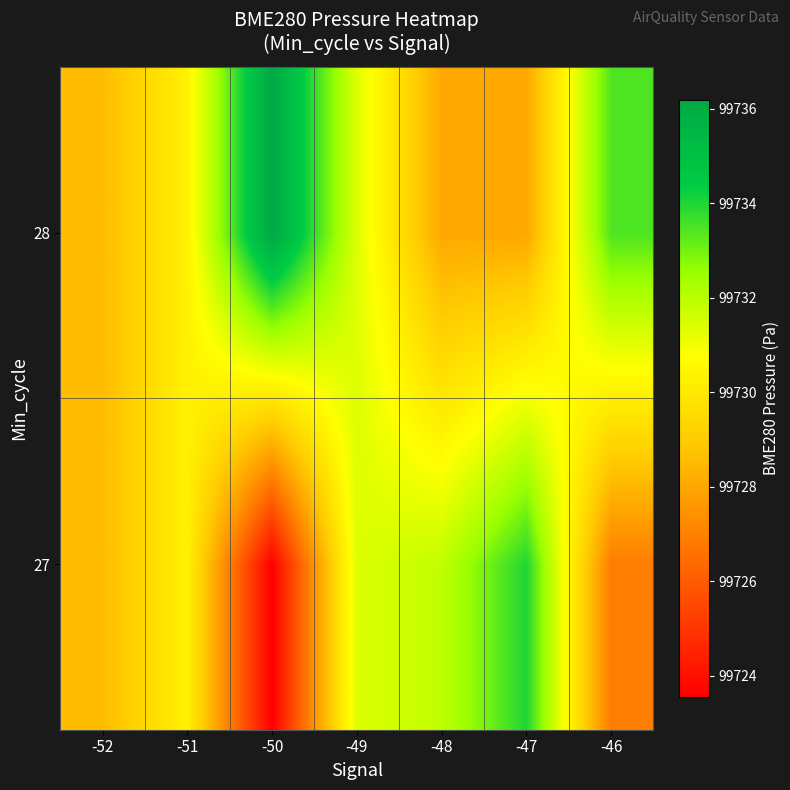

Reading right to left, transcribe all the data shown in this chart.

27: -46=99726.9	-47=99734.0	-48=99731.9	-49=99731.3	-50=99723.6	-51=99730.3	-52=99728.6
28: -46=99733.4	-47=99728.0	-48=99728.0	-49=99731.3	-50=99736.2	-51=99730.3	-52=99728.6